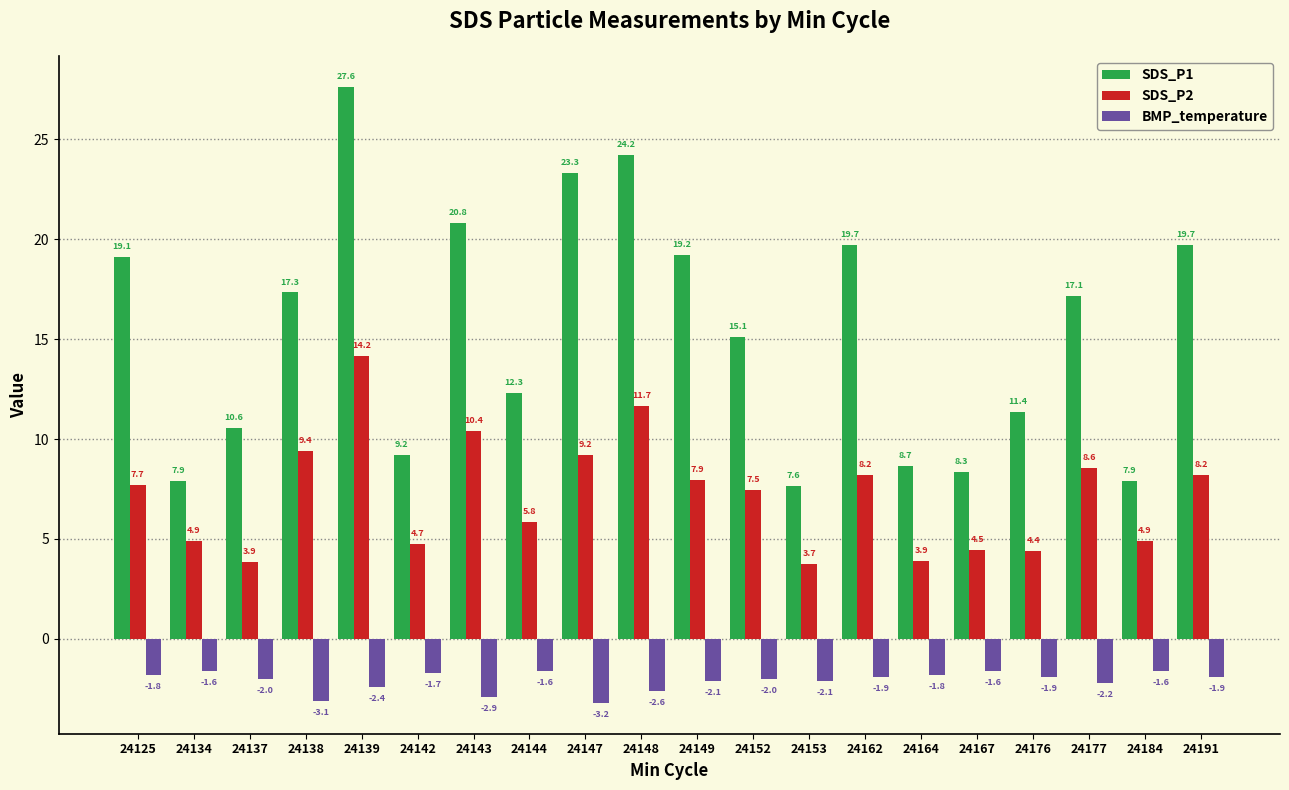

Which series has the largest total across all categories?

SDS_P1